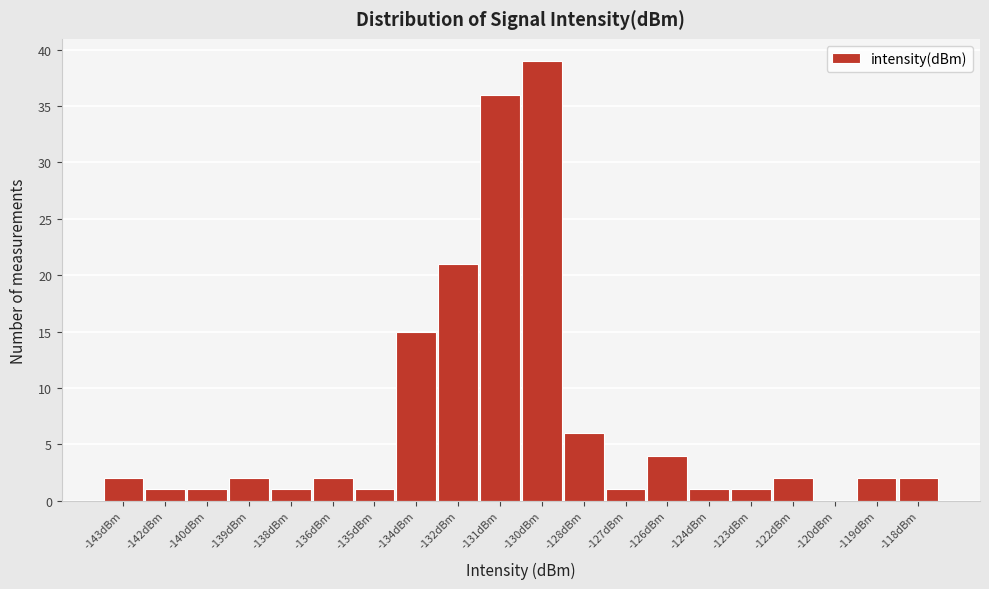

Reading left to right, transcribe all the data shown in this chart.

-143dBm=2	-142dBm=1	-140dBm=1	-139dBm=2	-138dBm=1	-136dBm=2	-135dBm=1	-134dBm=15	-132dBm=21	-131dBm=36	-130dBm=39	-128dBm=6	-127dBm=1	-126dBm=4	-124dBm=1	-123dBm=1	-122dBm=2	-120dBm=0	-119dBm=2	-118dBm=2